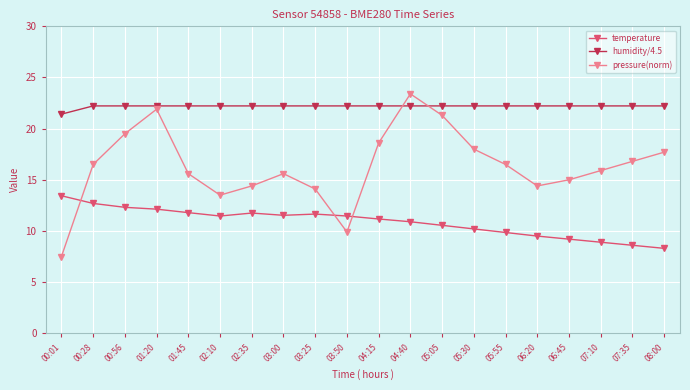

Does the chart have visible grid lines?

Yes